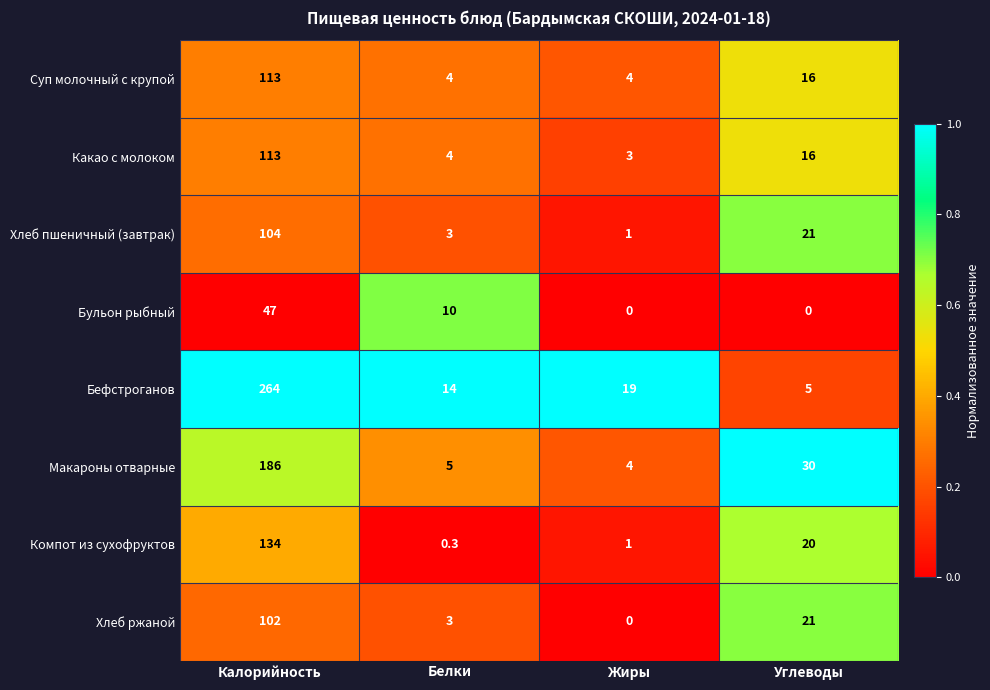

What is the maximum value shown in the chart?

264.0